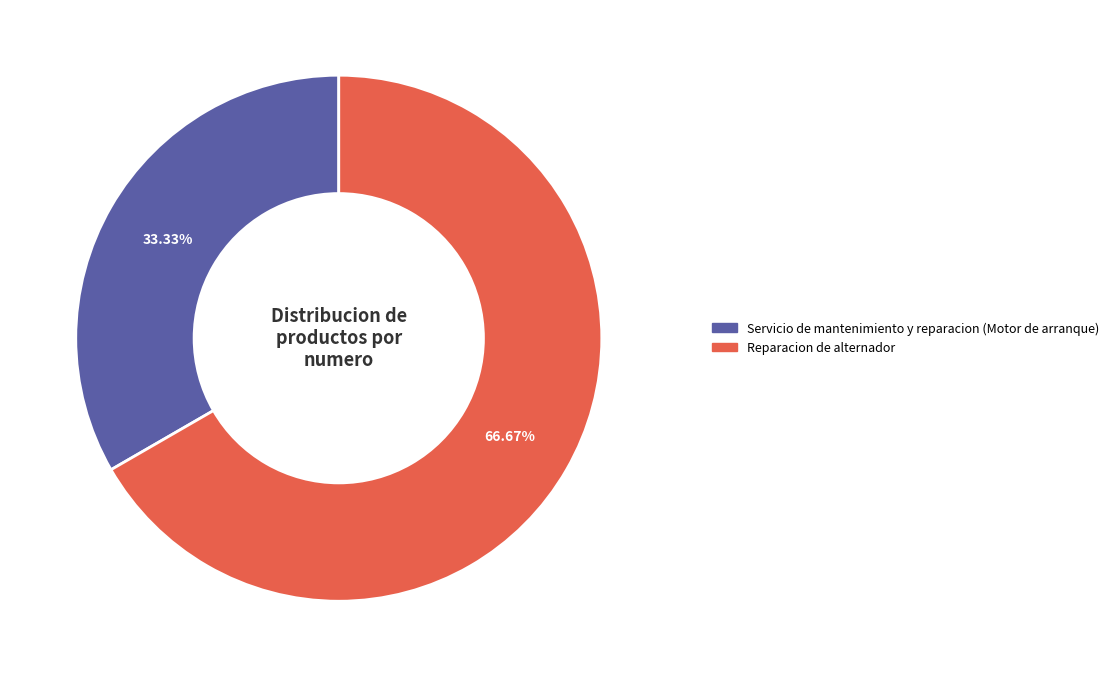

What is the smallest slice in the pie chart?

Servicio de mantenimiento y reparacion (Motor de arranque)